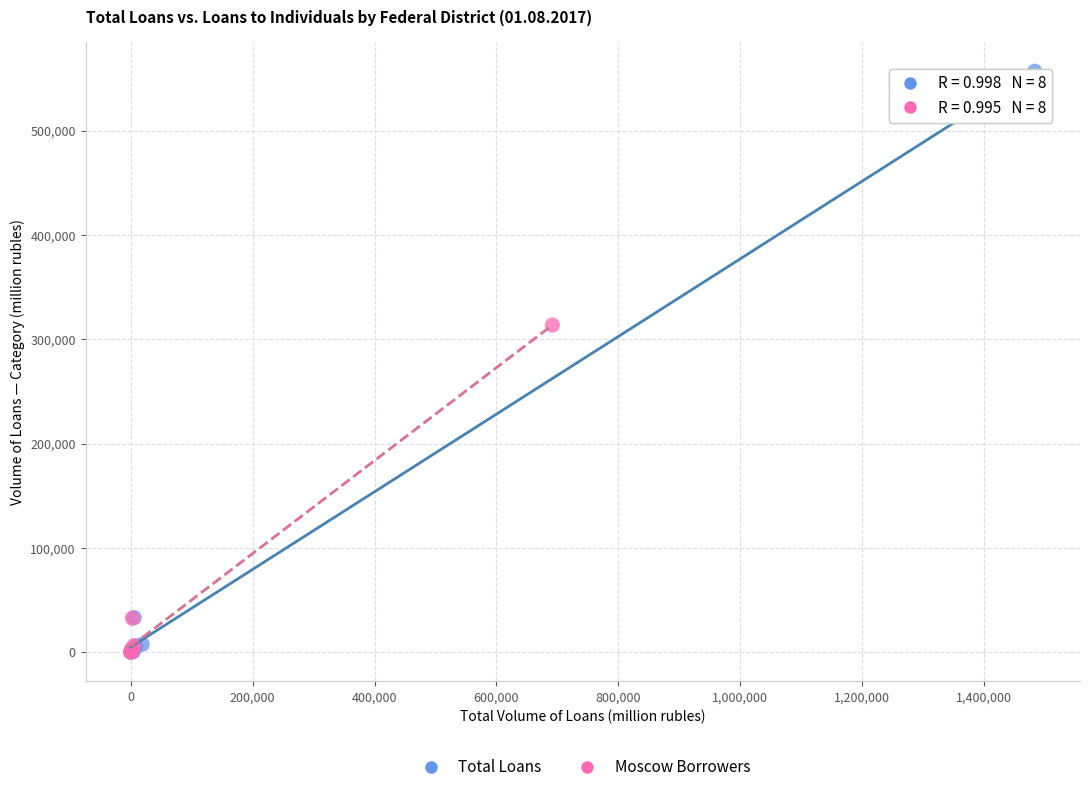

Which series has the largest Y range (max minus min)?

Total Loans